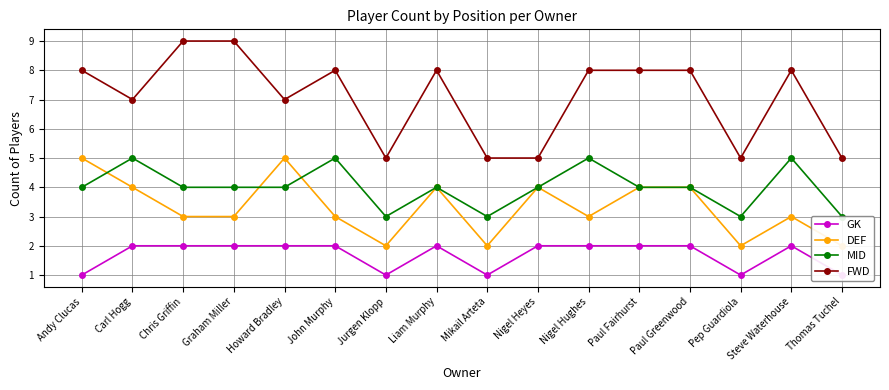

How many times do MID and DEF cross each other?

3